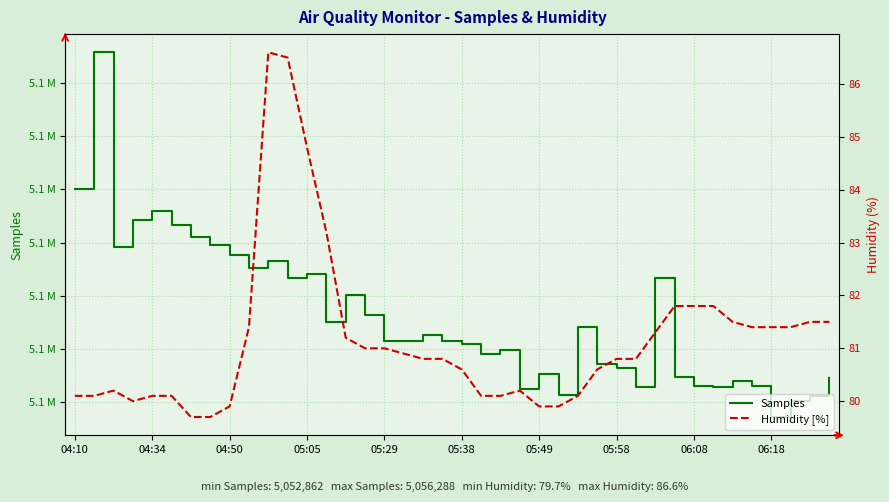

What is the sum of all Samples values?

202151992.0